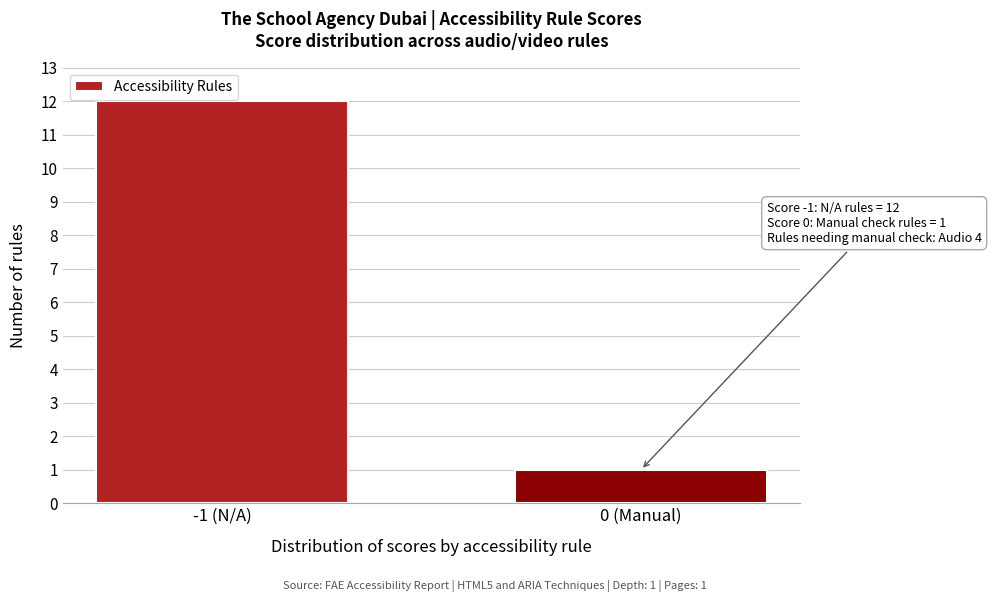

Reading left to right, list all the values displayed in this chart.

-1 (N/A)=12	0 (Manual)=1